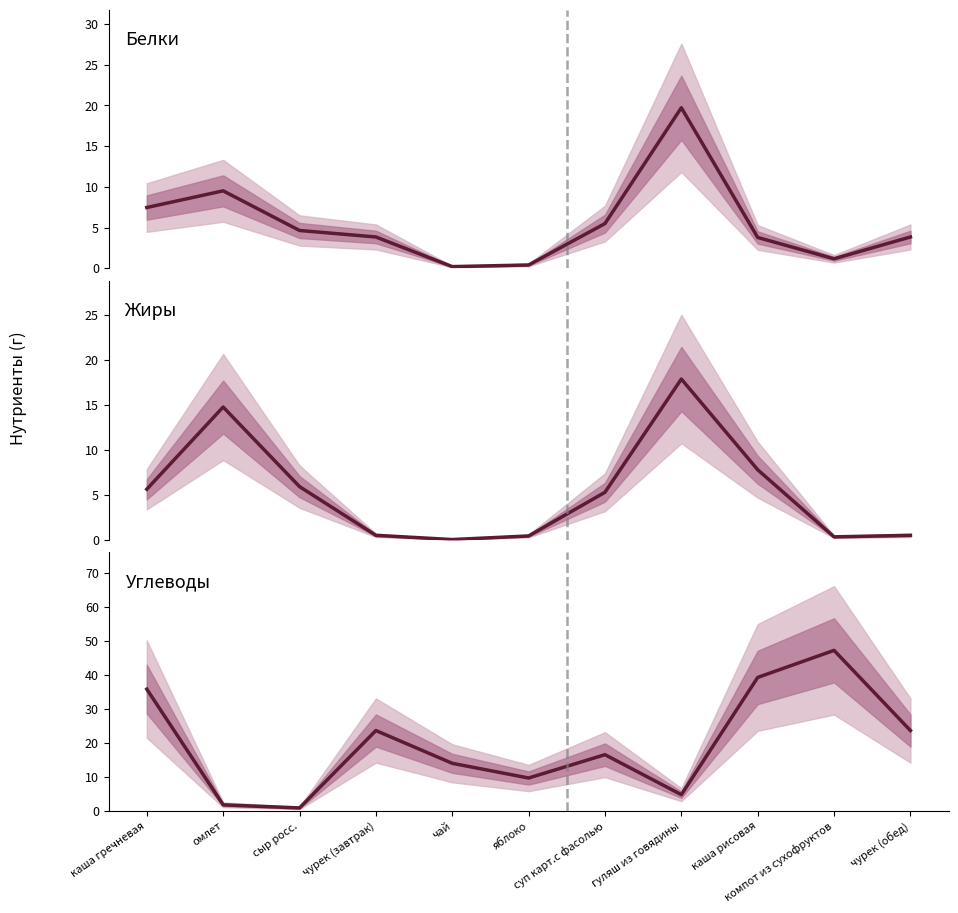

Count the number of categories in the chart.

11